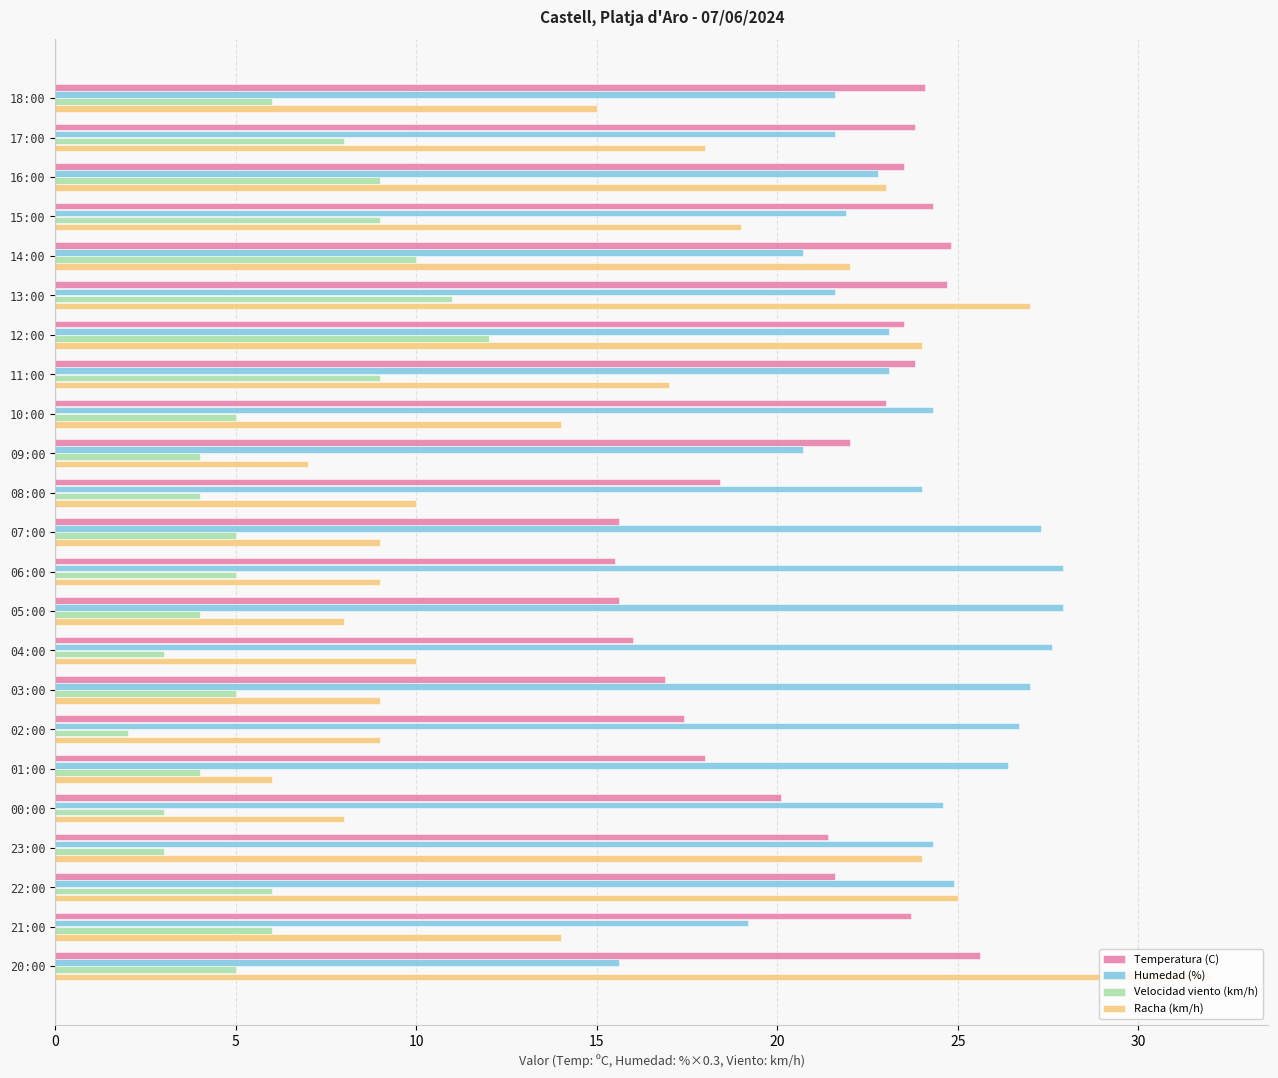

Is the value of Racha (km/h) at 23:00 greater than the value of Humedad (%) at 21:00?

Yes